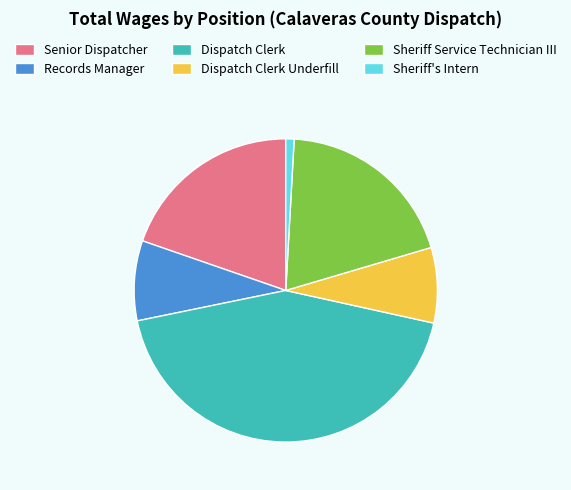

Is it true that Dispatch Clerk Underfill is 3% of the pie?

False